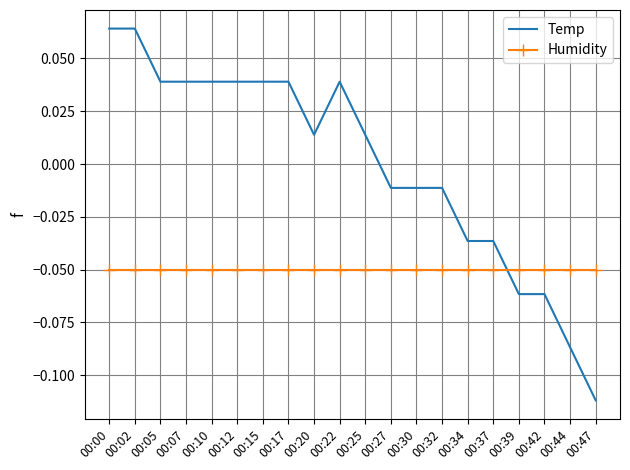

Which category has the lowest value across all series?

00:47